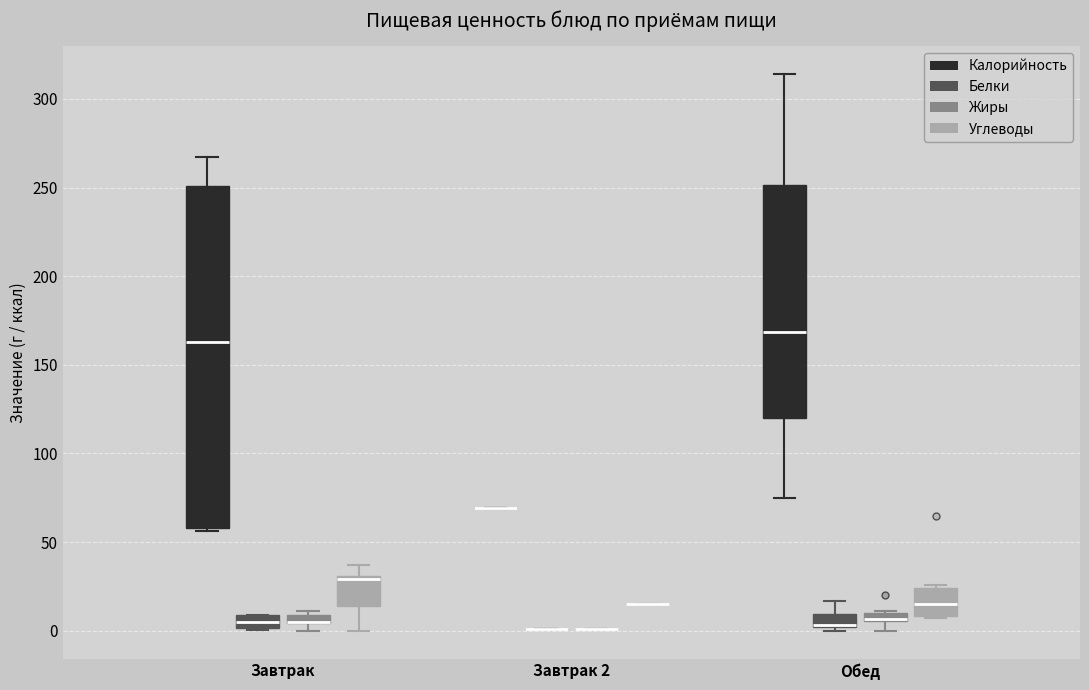

Where is the upper edge of the box for Завтрак (Углеводы) on the y-axis? The values are not printed on the chart, so give them approximately, as read against the axis.

30